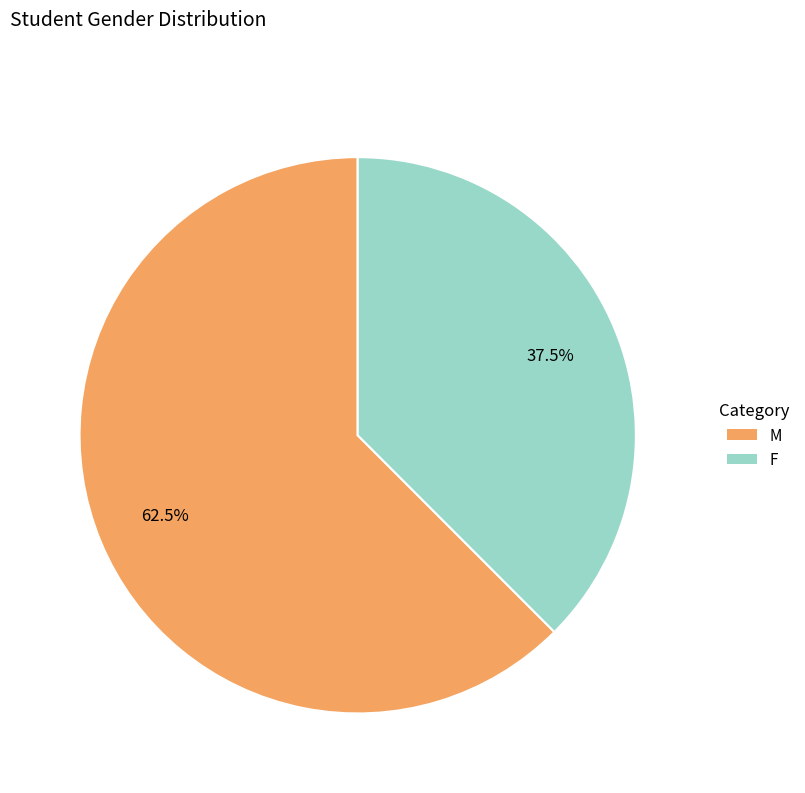

Is F the majority of the pie?

No